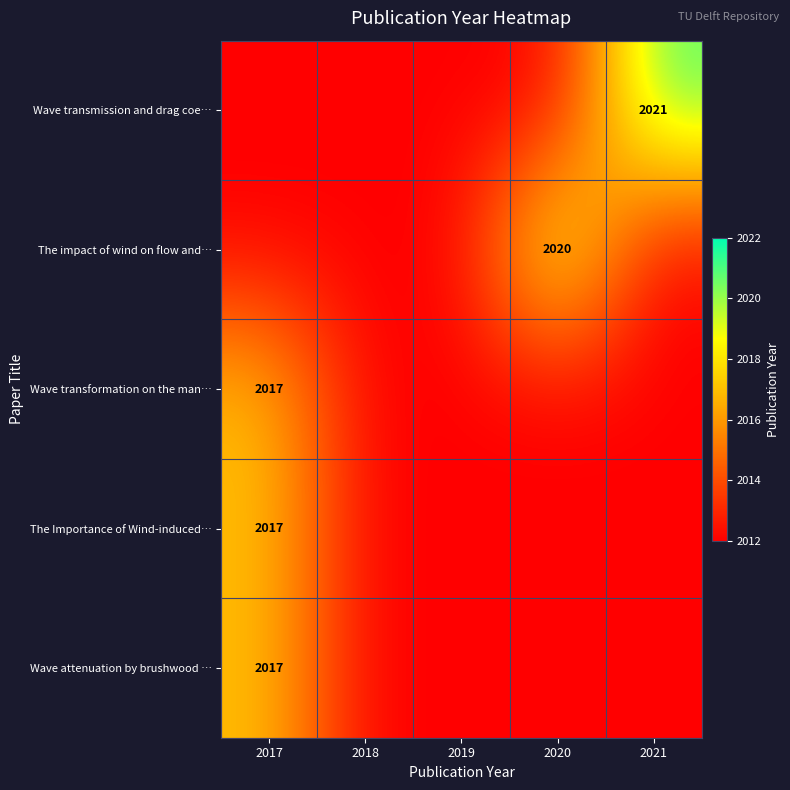

The Wave transformation on the man… series shows 1333 at 2017. True or false?

False